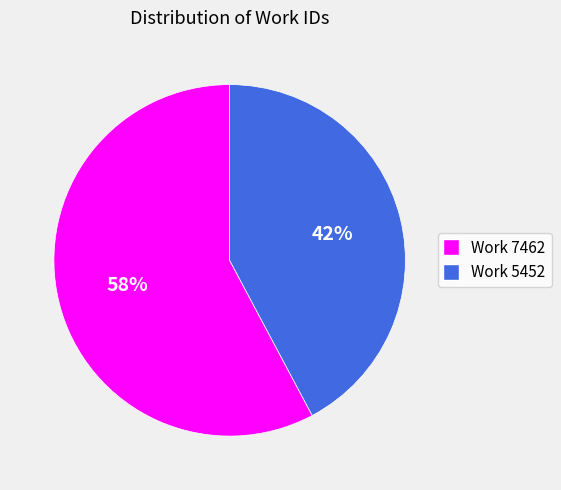

Count the number of slices in the pie.

2